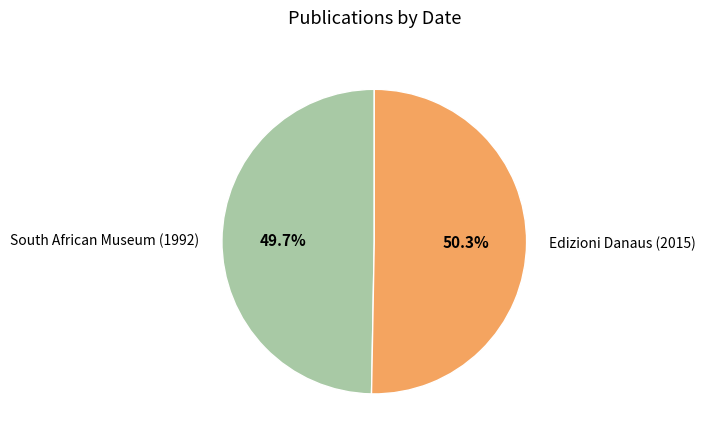

Between South African Museum (1992) and Edizioni Danaus (2015), which is larger?

Edizioni Danaus (2015)